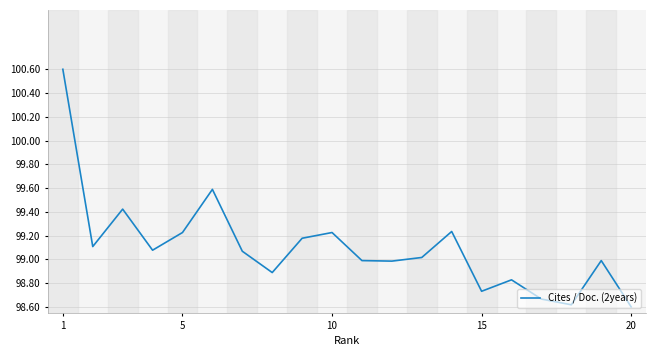

What is the maximum value shown in the chart?

100.6